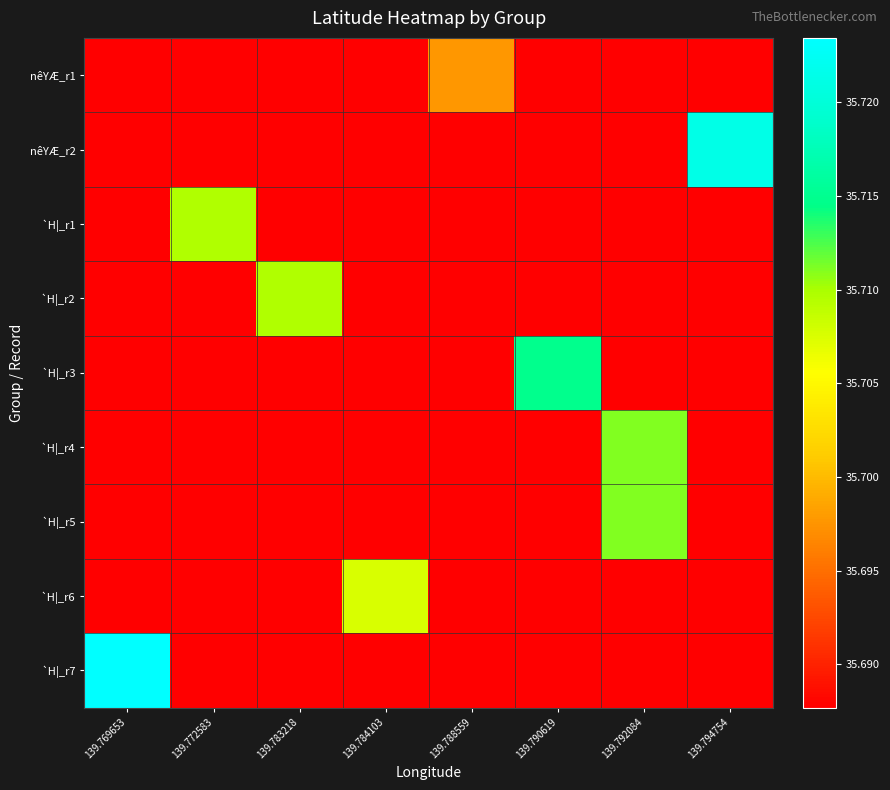

Reading left to right, extract all data points from this chart.

nêYÆ_r1: 139.769653=35.7	139.772583=35.7	139.783218=35.7	139.784103=35.7	139.788559=35.7	139.790619=35.7	139.792084=35.7	139.794754=35.7
nêYÆ_r2: 139.769653=35.7	139.772583=35.7	139.783218=35.7	139.784103=35.7	139.788559=35.7	139.790619=35.7	139.792084=35.7	139.794754=35.7
`H|_r1: 139.769653=35.7	139.772583=35.7	139.783218=35.7	139.784103=35.7	139.788559=35.7	139.790619=35.7	139.792084=35.7	139.794754=35.7
`H|_r2: 139.769653=35.7	139.772583=35.7	139.783218=35.7	139.784103=35.7	139.788559=35.7	139.790619=35.7	139.792084=35.7	139.794754=35.7
`H|_r3: 139.769653=35.7	139.772583=35.7	139.783218=35.7	139.784103=35.7	139.788559=35.7	139.790619=35.7	139.792084=35.7	139.794754=35.7
`H|_r4: 139.769653=35.7	139.772583=35.7	139.783218=35.7	139.784103=35.7	139.788559=35.7	139.790619=35.7	139.792084=35.7	139.794754=35.7
`H|_r5: 139.769653=35.7	139.772583=35.7	139.783218=35.7	139.784103=35.7	139.788559=35.7	139.790619=35.7	139.792084=35.7	139.794754=35.7
`H|_r6: 139.769653=35.7	139.772583=35.7	139.783218=35.7	139.784103=35.7	139.788559=35.7	139.790619=35.7	139.792084=35.7	139.794754=35.7
`H|_r7: 139.769653=35.7	139.772583=35.7	139.783218=35.7	139.784103=35.7	139.788559=35.7	139.790619=35.7	139.792084=35.7	139.794754=35.7